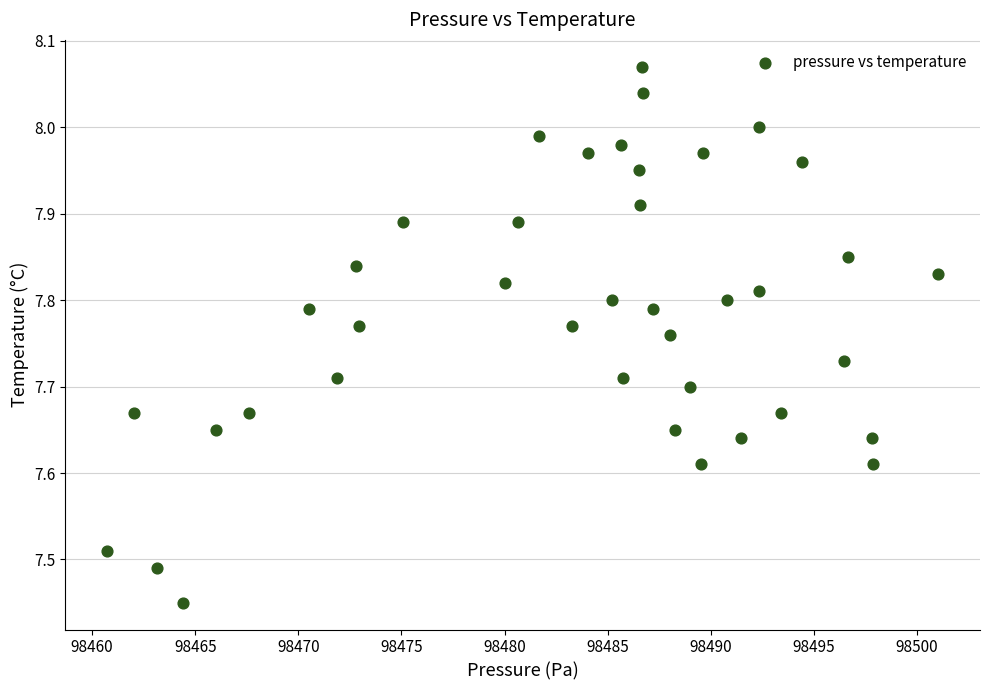

What is the range of Y values (max minus min)?

0.6